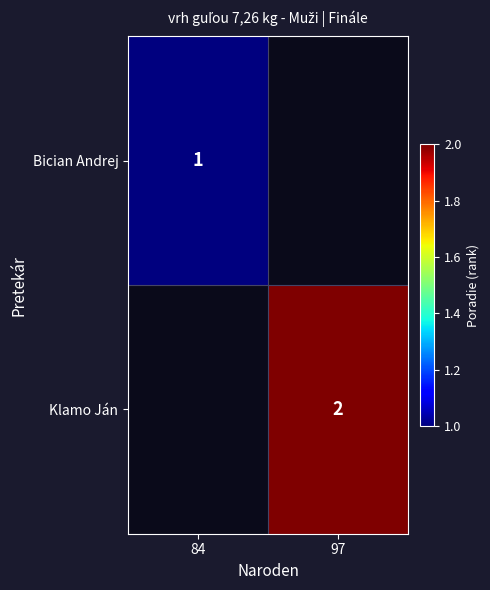

How many series are shown in this chart?

2